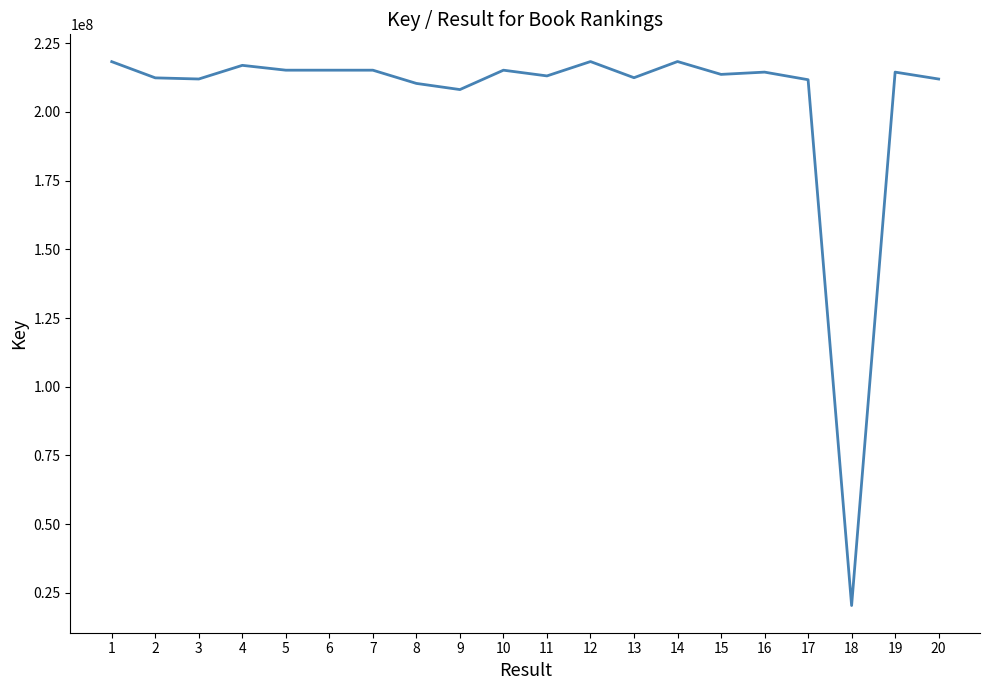

What is the sum of the values at 12 and 10?

433511282